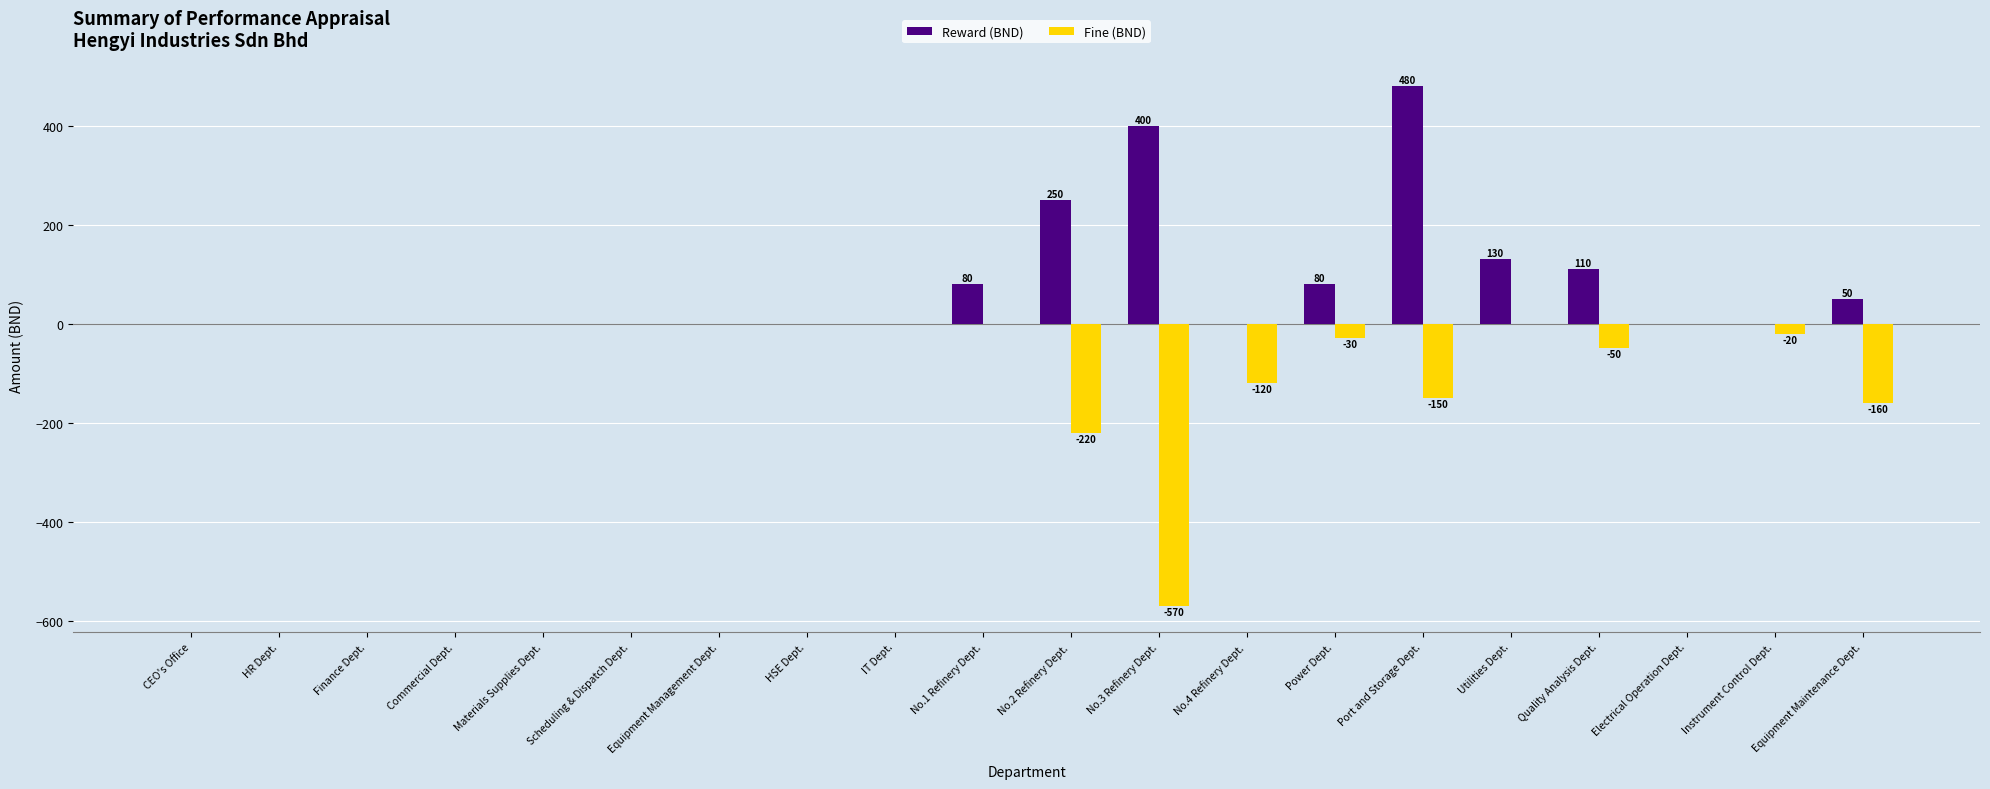

What is the greatest value displayed?

480